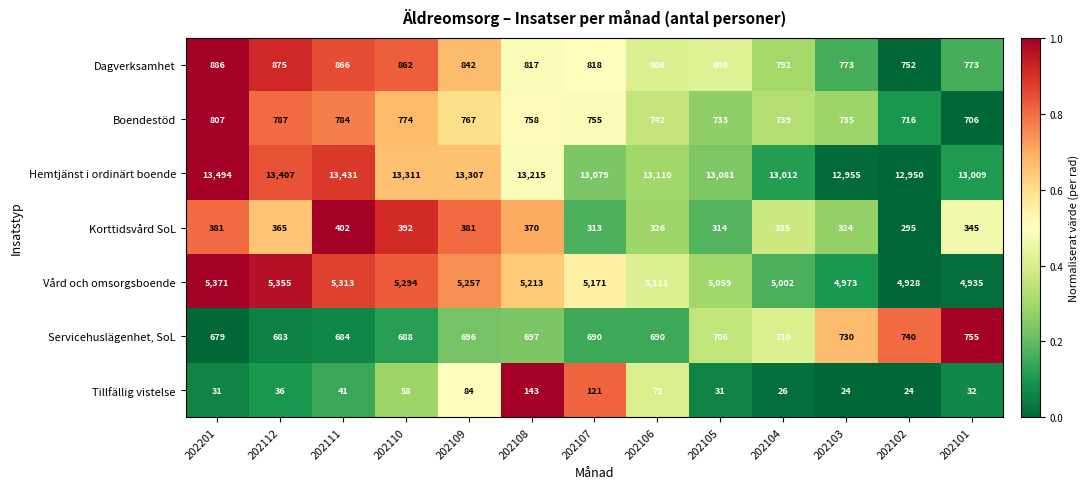

What is the difference between the second highest and minimum values in the Boendestöd series?

81